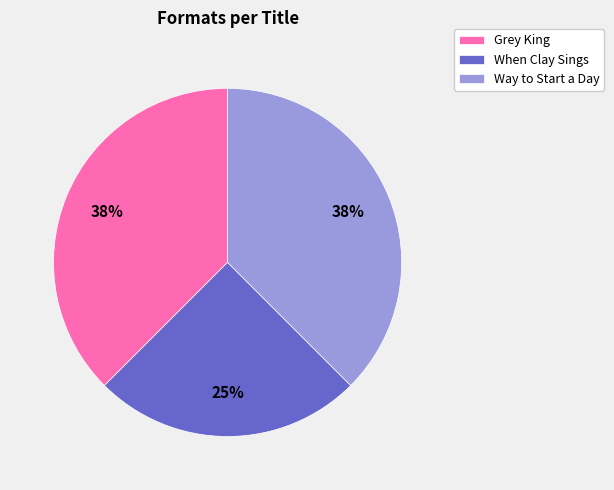

To the nearest percent, what percentage of the pie is When Clay Sings?

25%